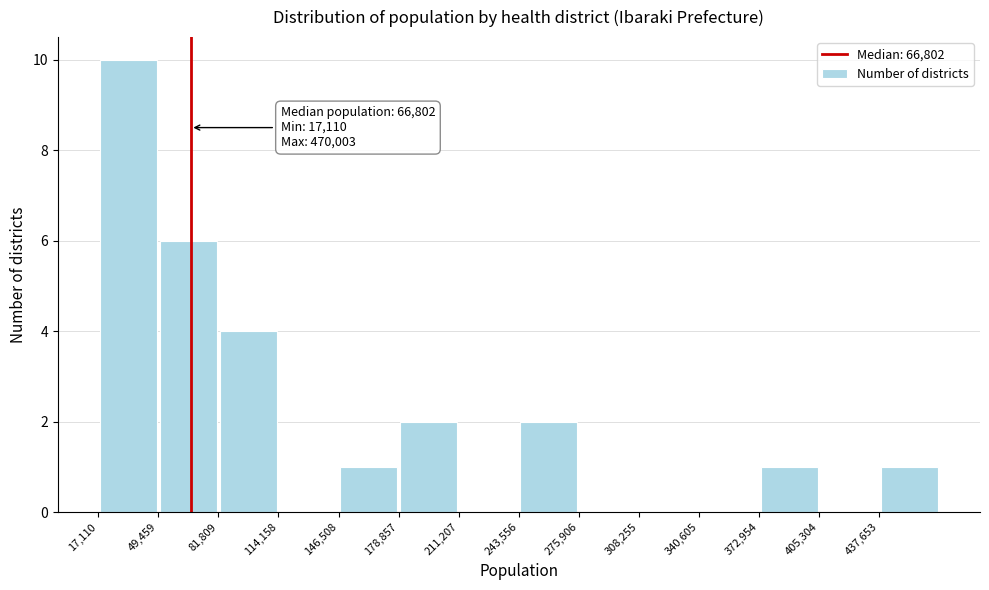

Over which range of the x-axis is the bar tallest?

15000 to 50000